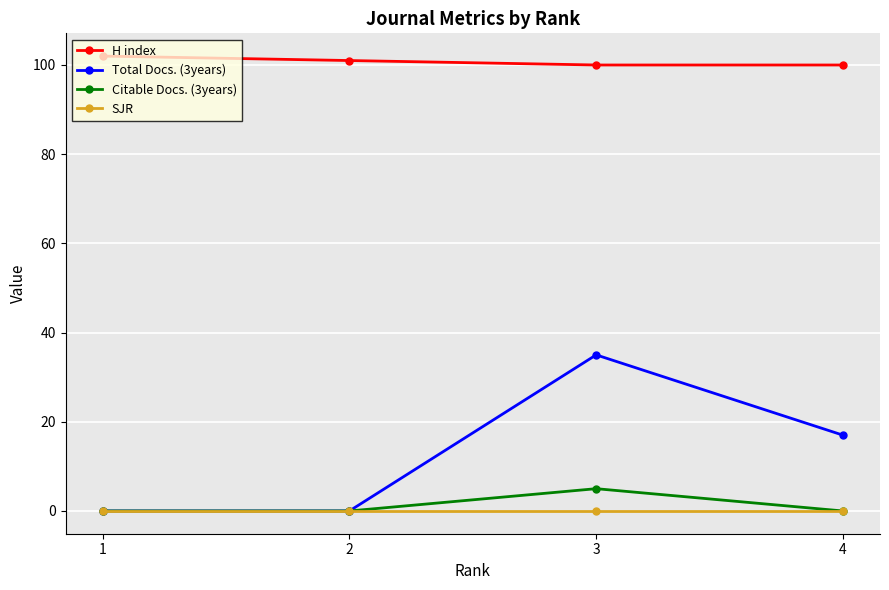

Reading left to right, list all the values displayed in this chart.

H index: 1=102	2=101	3=100	4=100
Total Docs. (3years): 1=0	2=0	3=35	4=17
Citable Docs. (3years): 1=0	2=0	3=5	4=0
SJR: 1=0	2=0	3=0	4=0